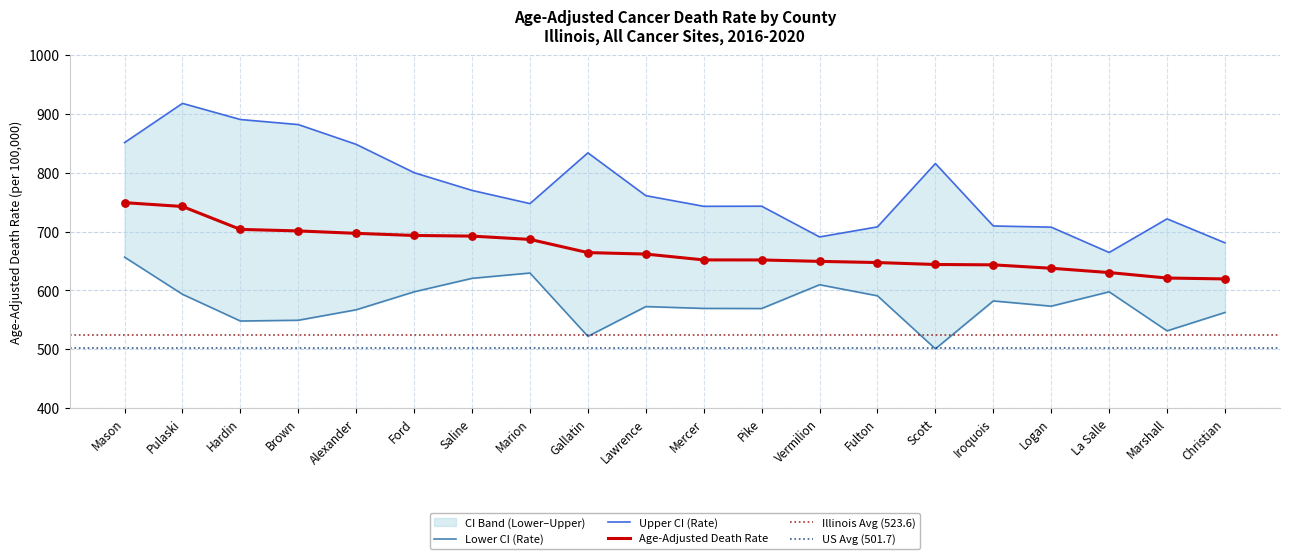

True or false: Age-Adjusted Death Rate has a value of 1089.0 at Scott.

False